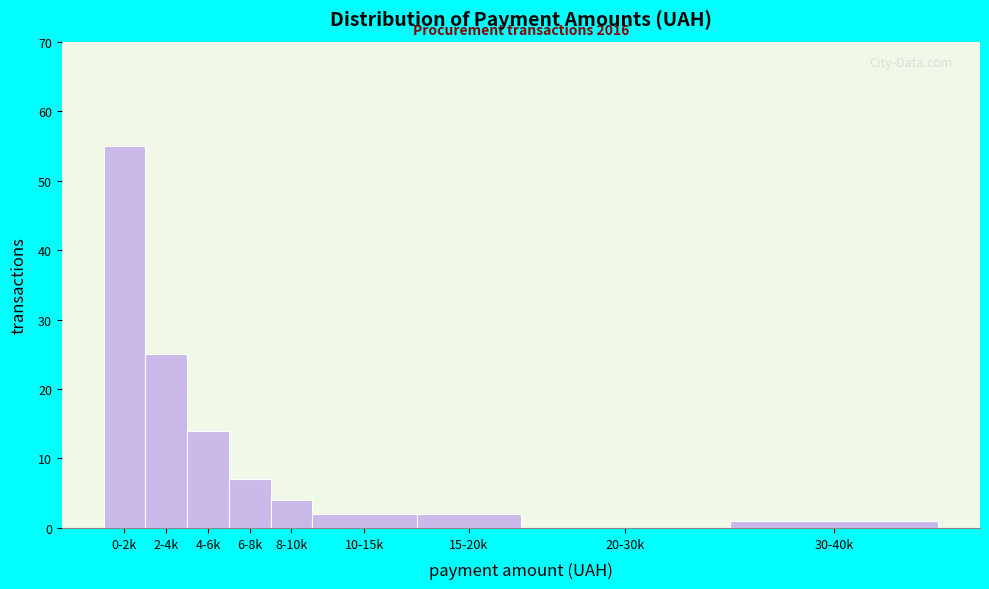

Reading left to right, extract all data points from this chart.

0-2k=55	2-4k=25	4-6k=14	6-8k=7	8-10k=4	10-15k=2	15-20k=2	20-30k=0	30-40k=1